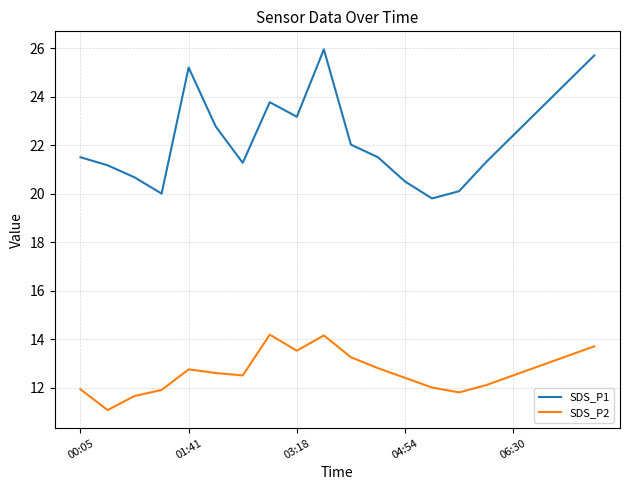

Is this an area chart (filled region under the line)?

No